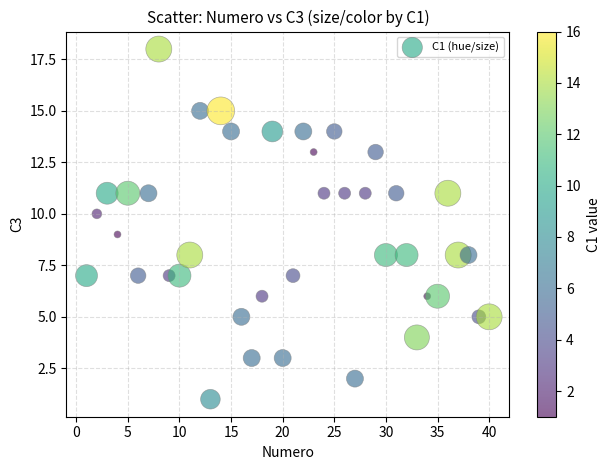

What is the range of X values (max minus min)?

39